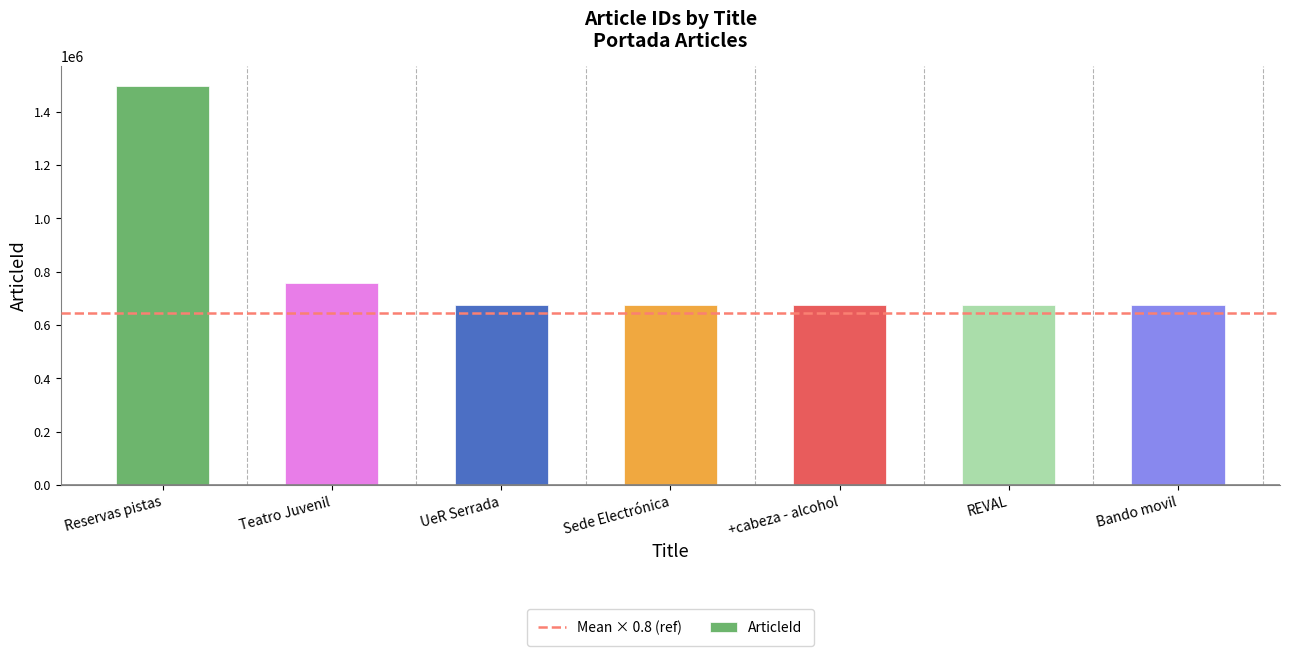

How many data points does each series have?

7